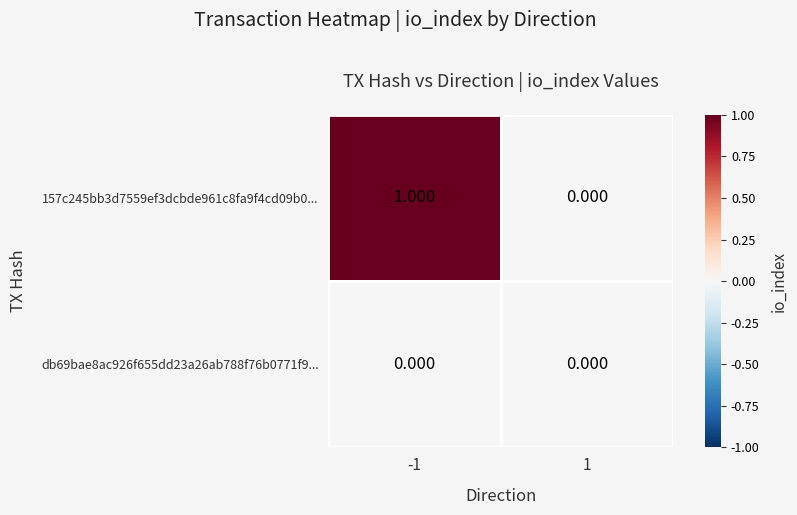

How many series are shown in this chart?

2